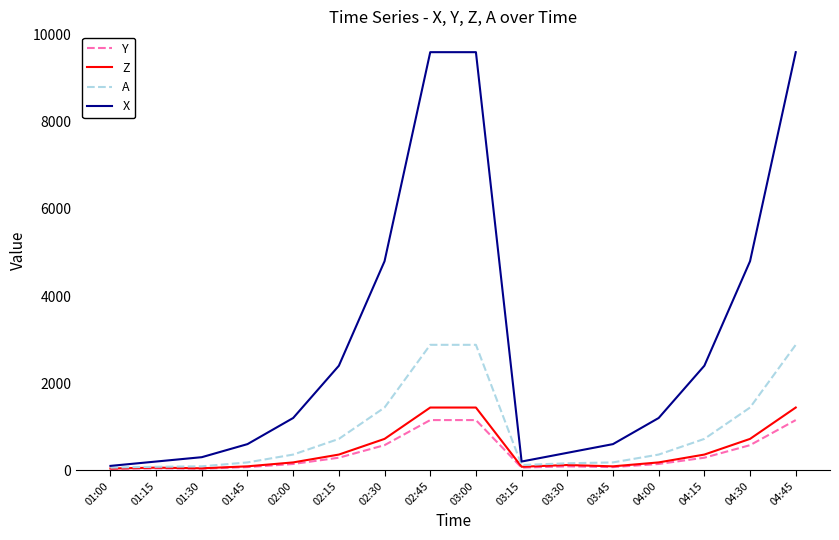

Is the value of Y at 04:00 greater than the value of A at 04:00?

No